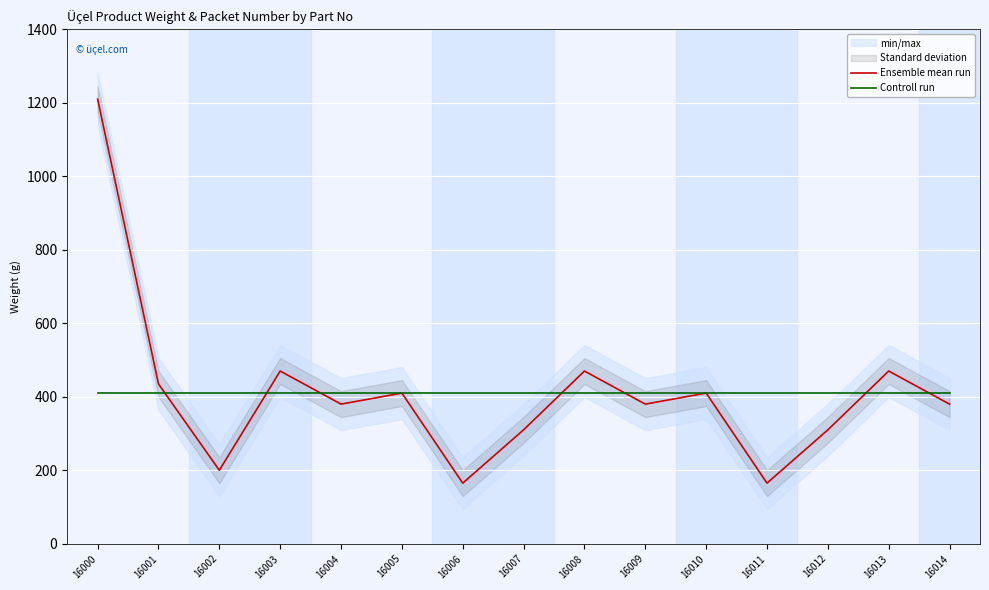

Rank the categories by Ensemble mean run value from lowest to highest.

16006, 16011, 16002, 16007, 16012, 16004, 16009, 16014, 16005, 16010, 16001, 16003, 16008, 16013, 16000